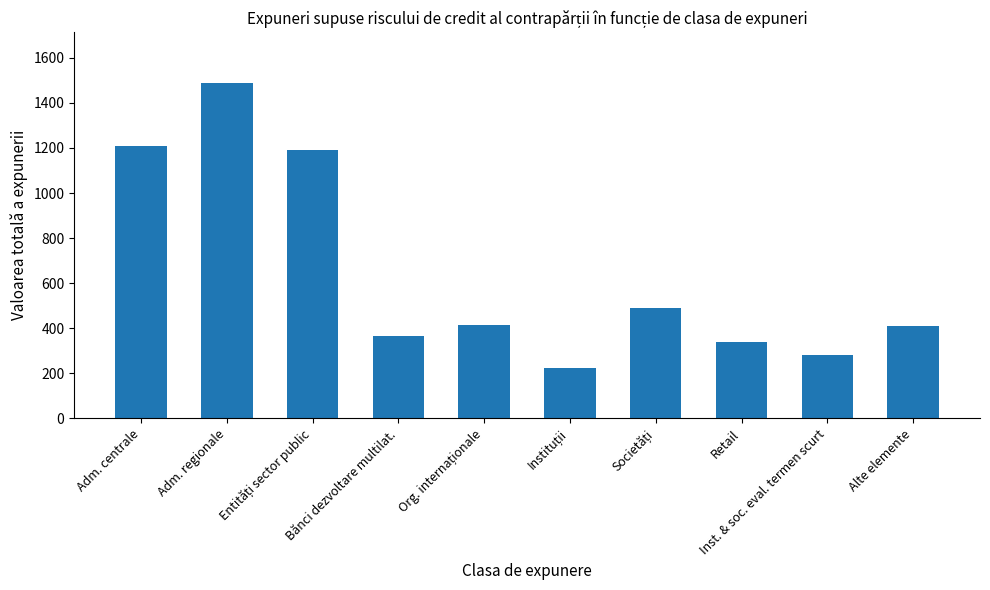

Read the value at Retail, to the nearest 10.

340